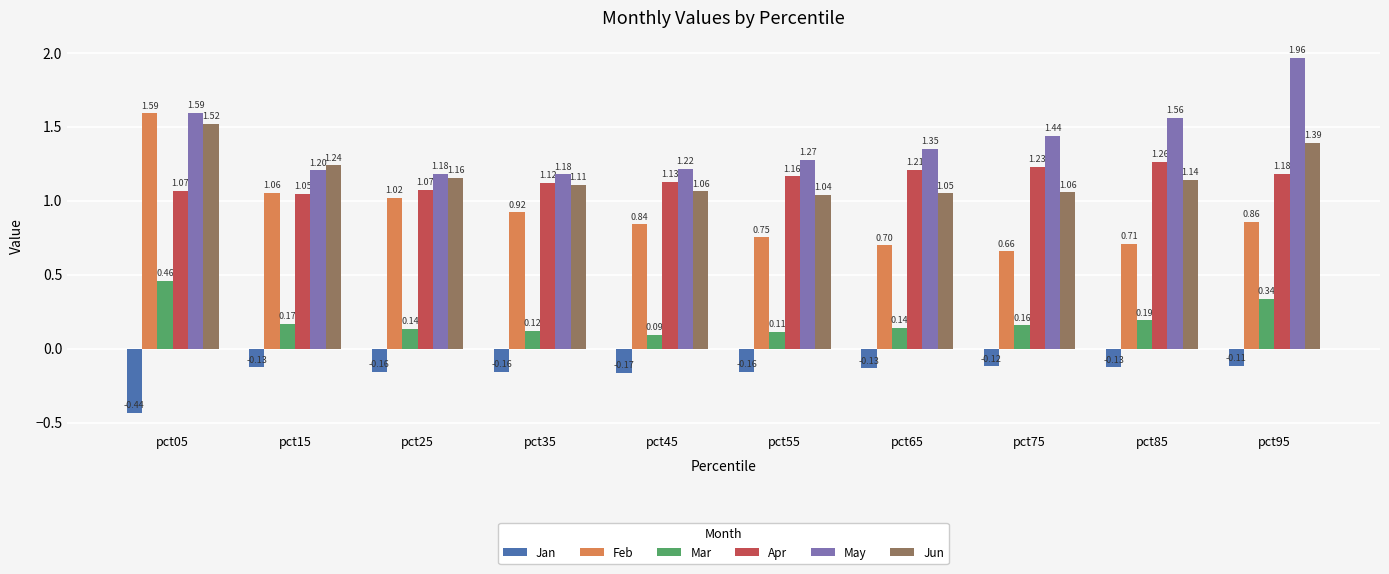

Which series has the largest range (max minus min)?

Feb